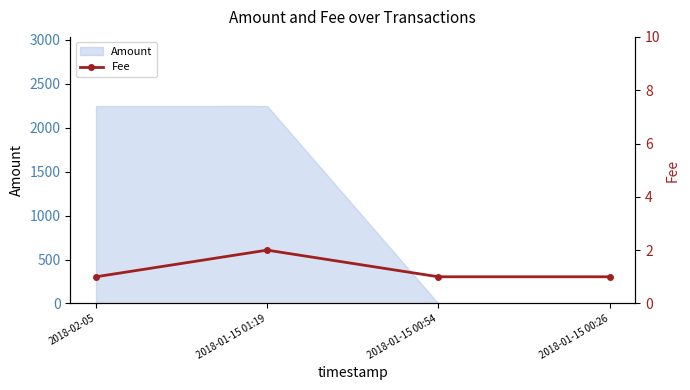

The value of Amount at 2018-01-15 01:19 is 1425. True or false?

False